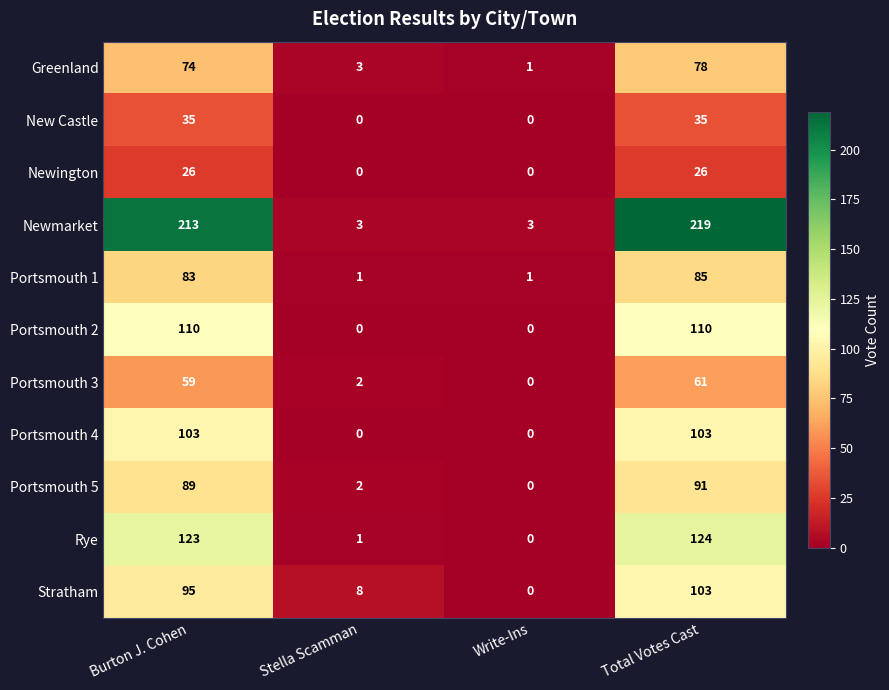

At how many categories does at least one series exceed 71?

2